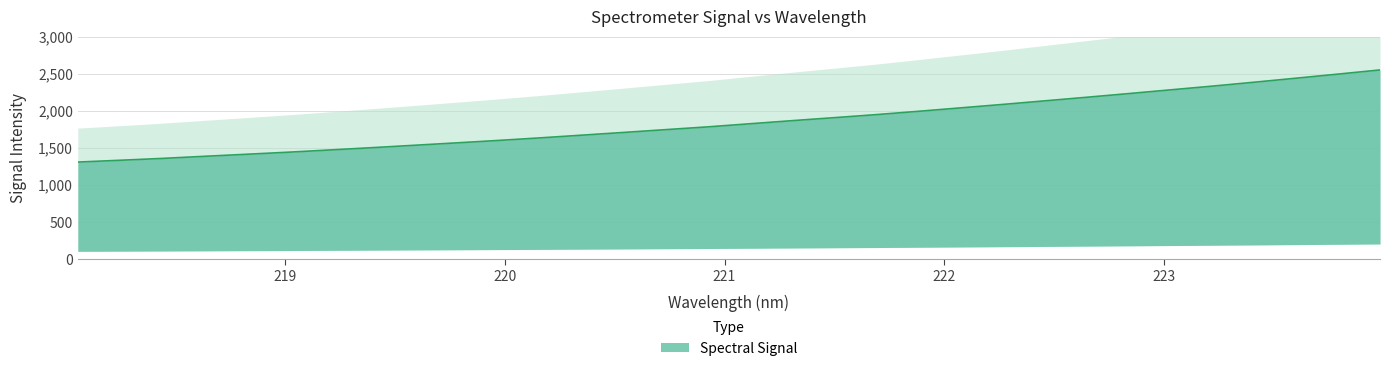

Which label corresponds to the smallest value in the chart?

218.0596